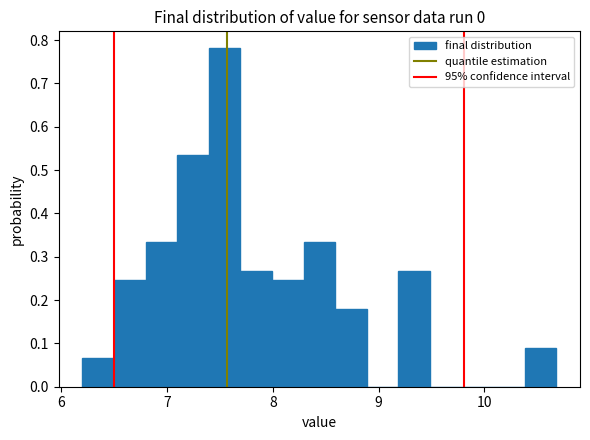

Around what value on the x-axis is the tallest bar? Give the approximate position of its centre, as read against the axis.

7.5